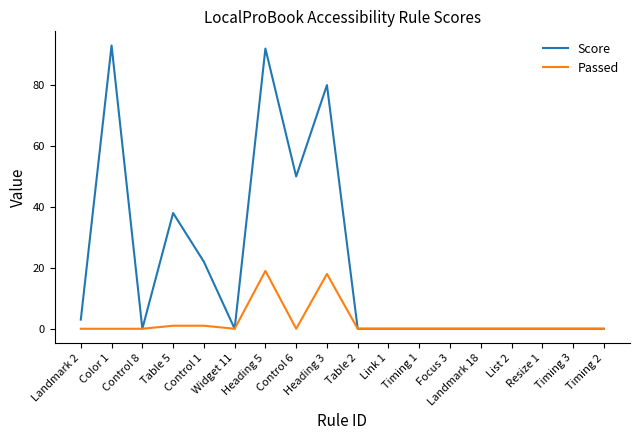

Which category has the highest value across all series?

Color 1